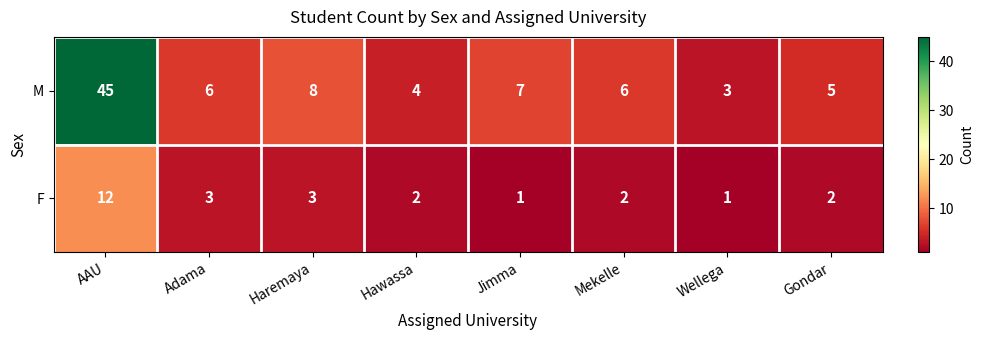

Is it true that M equals 6 at Hawassa?

False